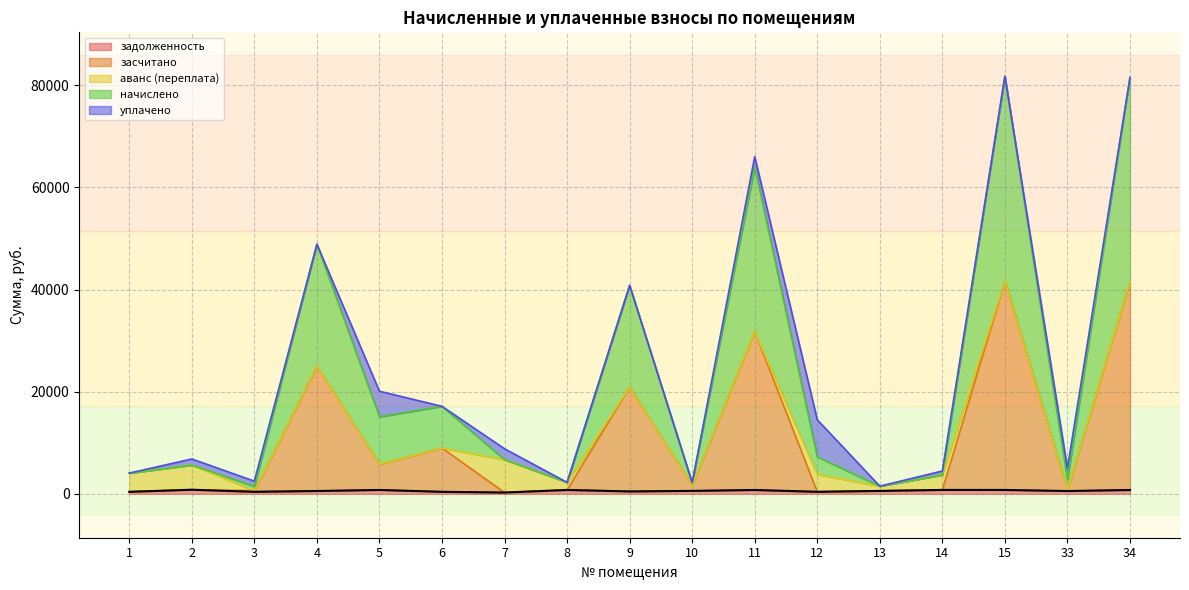

Which series has the widest spread of values?

начислено